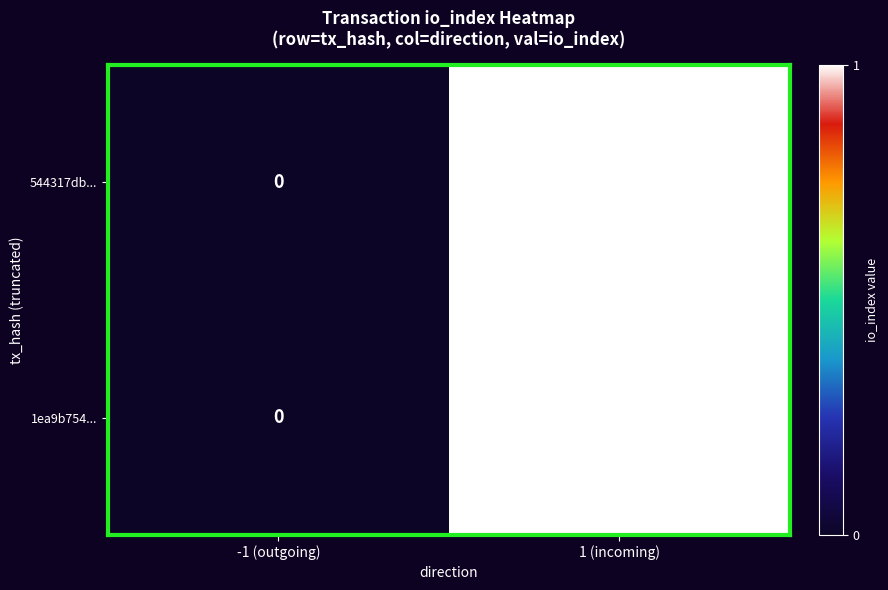

Which category has the lowest value across all series?

-1 (outgoing)